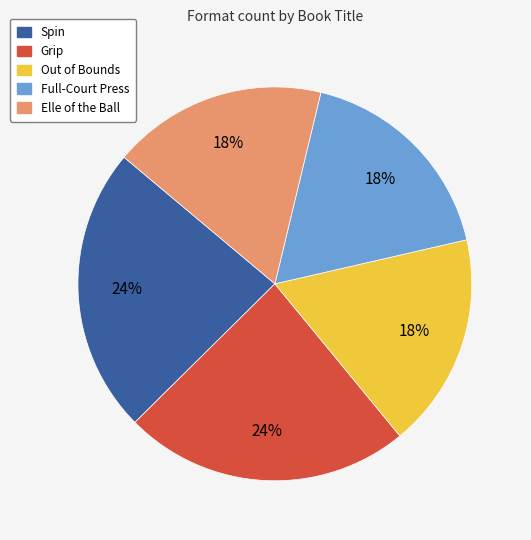

Combined, do Full-Court Press and Elle of the Ball account for over 50%?

No